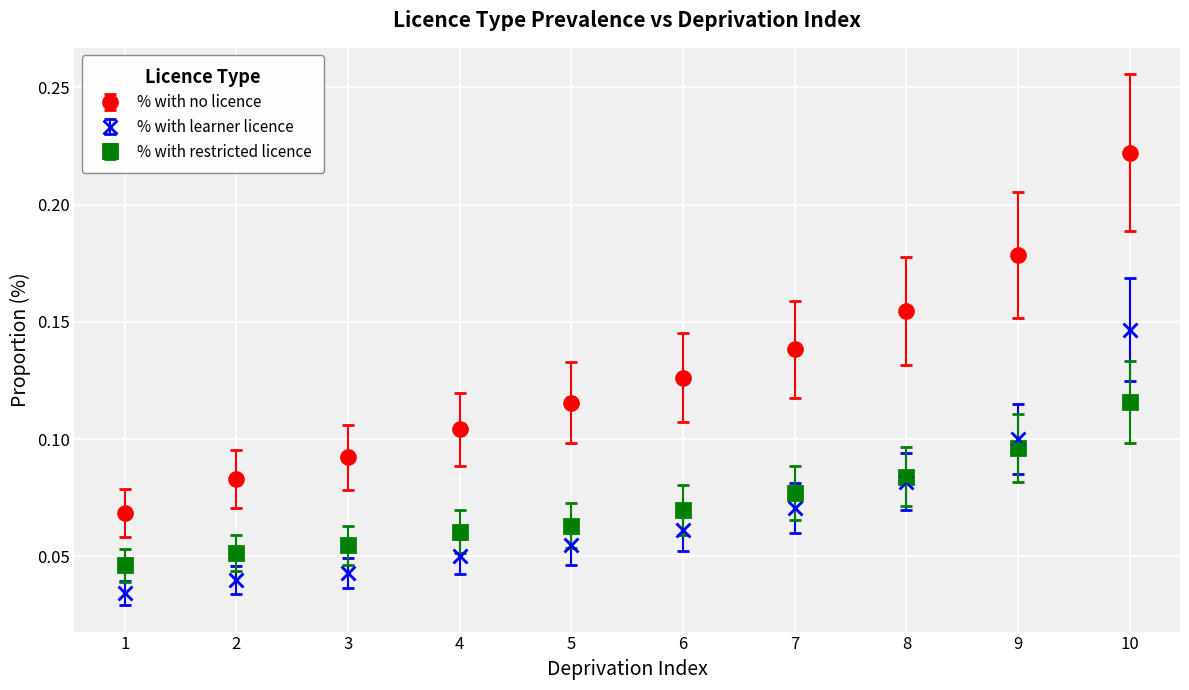

Which series changed the most between 5 and 10?

% with no licence